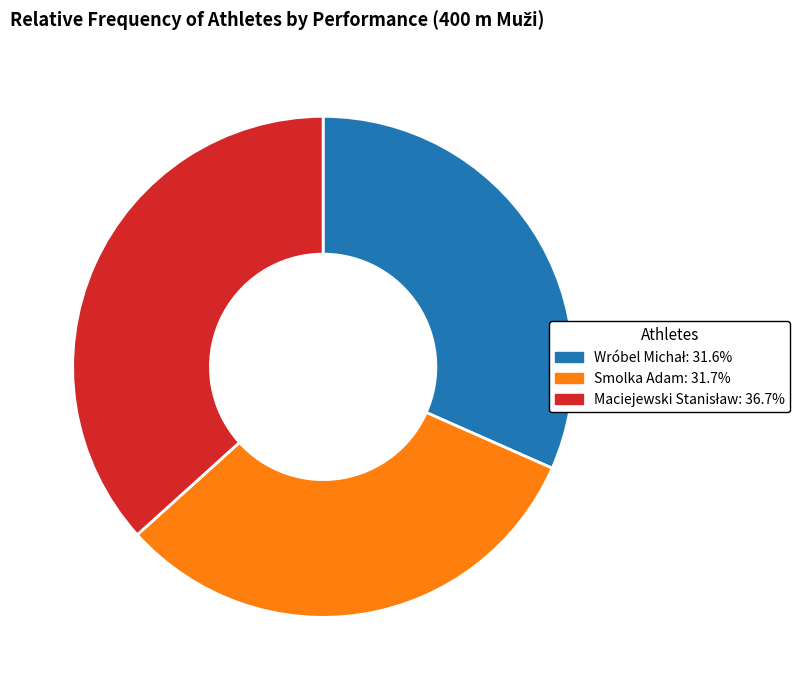

Does Smolka Adam represent more than half of the total?

No